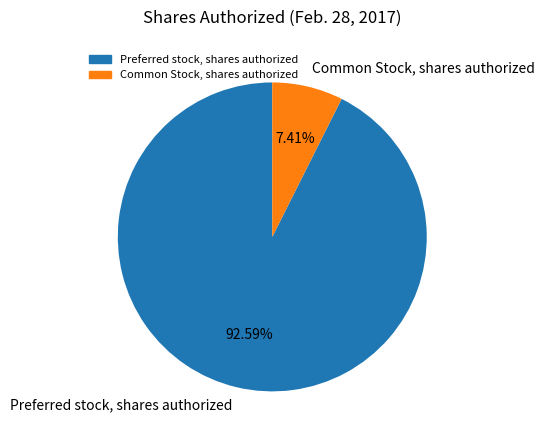

Is it true that Preferred stock, shares authorized is 93% of the pie?

True